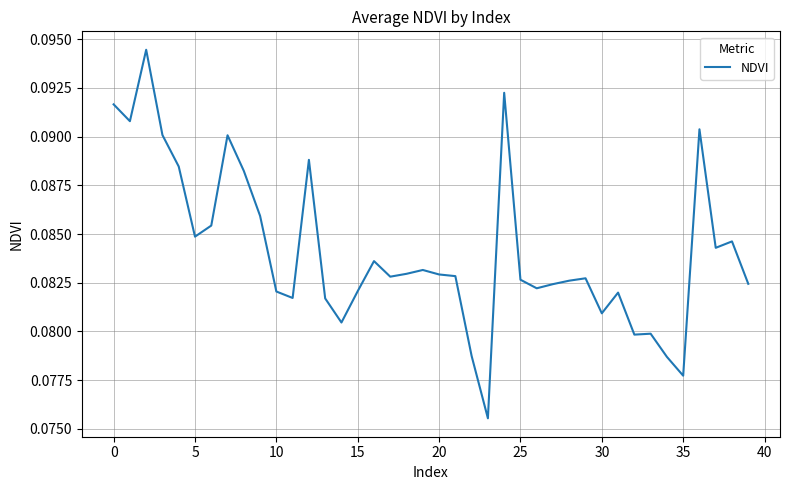

Does the chart display data point markers on the line(s)?

No